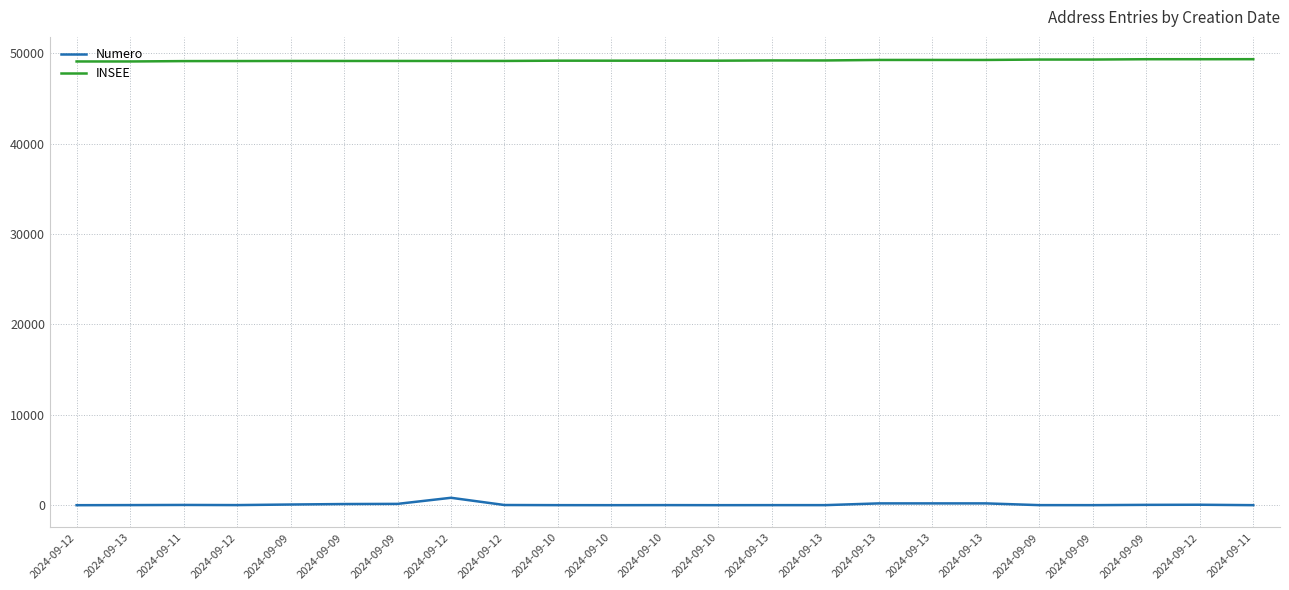

What is the difference between the second highest and minimum values in the Numero series?

200